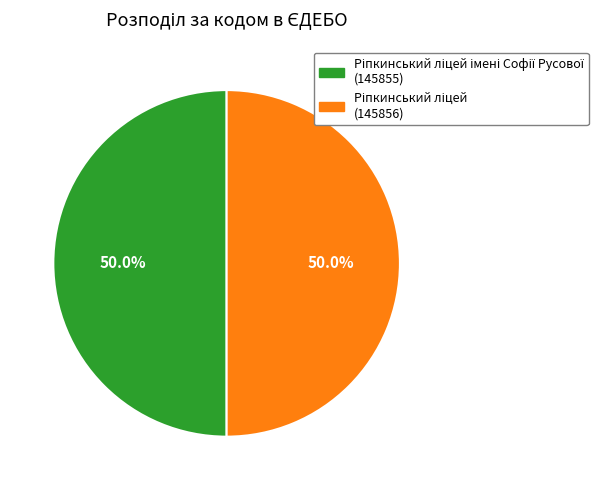

Count the number of slices in the pie.

2